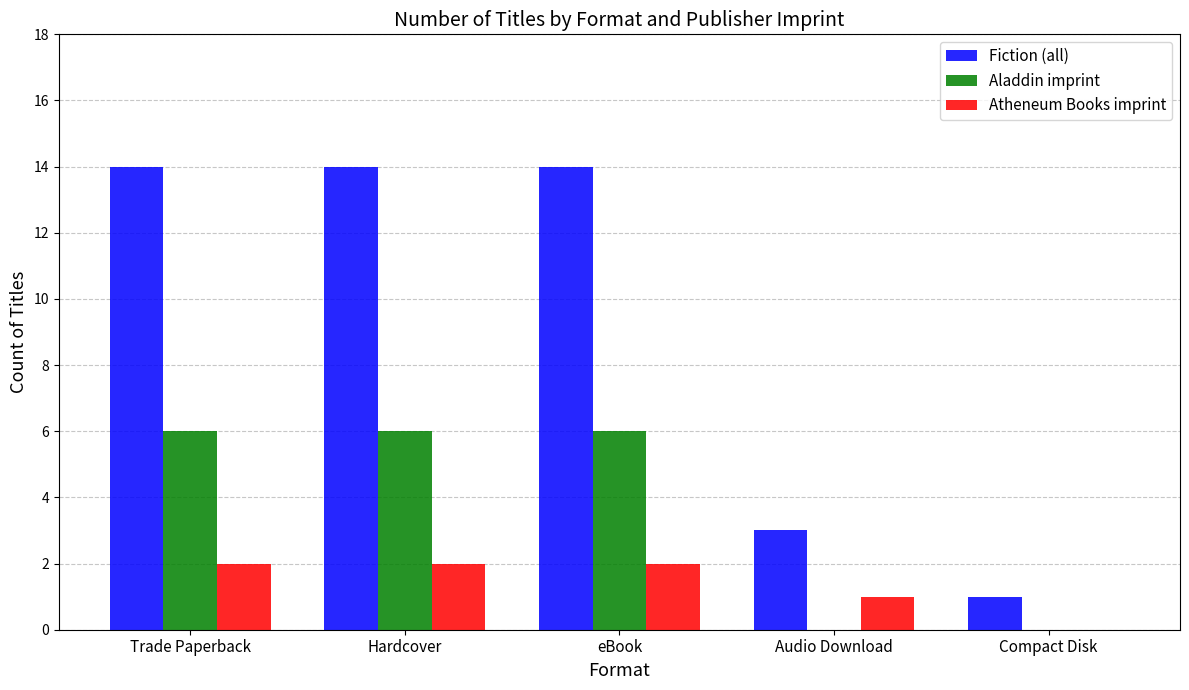

Reading left to right, list all the values displayed in this chart.

Fiction (all): Trade Paperback=14	Hardcover=14	eBook=14	Audio Download=3	Compact Disk=1
Aladdin imprint: Trade Paperback=6	Hardcover=6	eBook=6	Audio Download=0	Compact Disk=0
Atheneum Books imprint: Trade Paperback=2	Hardcover=2	eBook=2	Audio Download=1	Compact Disk=0